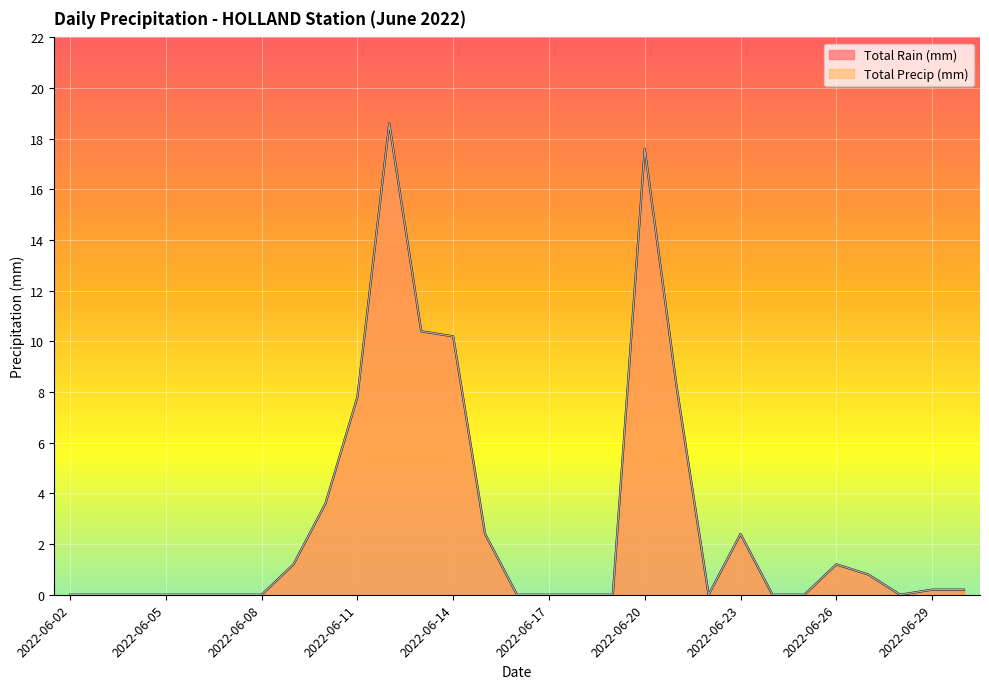

True or false: Total Rain (mm) and Total Precip (mm) cross at least once.

False